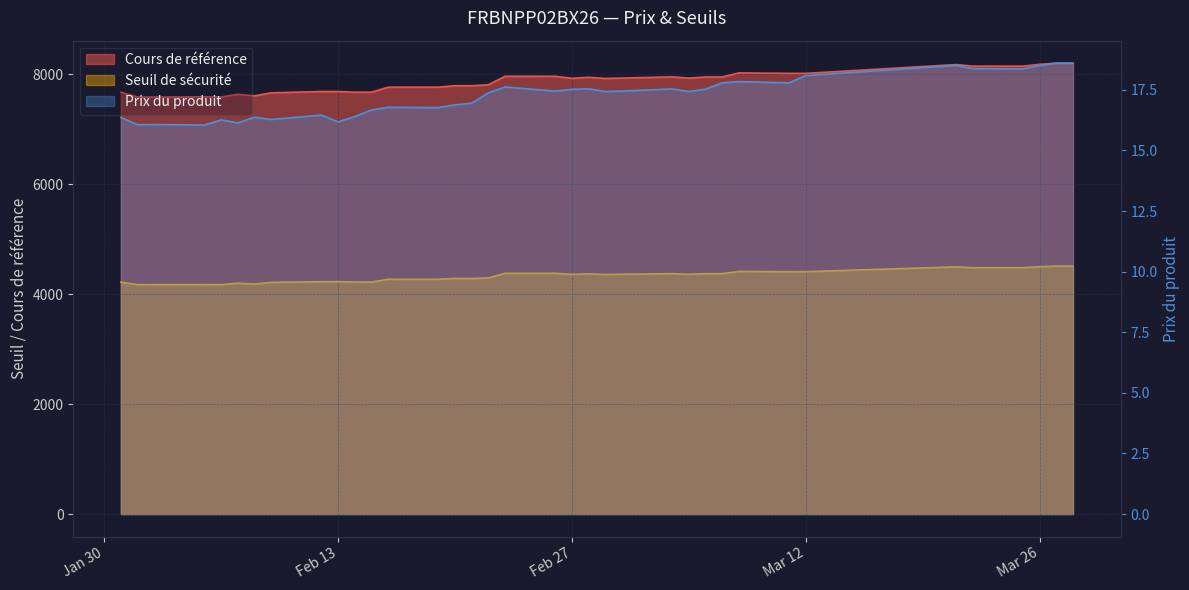

Reading left to right, transcribe all the data shown in this chart.

Cours de référence: 7677.5	7588.8	7588.8	7592.3	7590.0	7639.0	7611.3	7665.6	7689.8	7689.8	7677.4	7677.4	7768.2	7768.6	7795.2	7795.2	7812.1	7966.7	7966.7	7929.8	7948.4	7927.4	7934.2	7956.4	7932.8	7954.7	7954.7	8028.0	8019.7	8019.7	8179.7	8151.9	8151.6	8184.8	8204.8	8204.8
Seuil de sécurité: 4222.6	4173.8	4173.8	4175.7	4174.5	4201.4	4186.2	4216.1	4229.4	4229.4	4222.5	4222.5	4272.5	4272.7	4287.4	4287.4	4296.6	4381.7	4381.7	4361.4	4371.6	4360.1	4363.8	4376.0	4363.1	4375.1	4375.1	4415.4	4410.9	4410.9	4498.8	4483.6	4483.4	4501.6	4512.6	4512.6
Prix du produit: 16.4	16.1	16.1	16.1	16.3	16.1	16.4	16.3	16.5	16.2	16.4	16.7	16.8	16.8	16.9	16.9	17.4	17.6	17.4	17.5	17.6	17.4	17.4	17.5	17.4	17.5	17.8	17.8	17.8	18.1	18.5	18.4	18.4	18.5	18.6	18.6